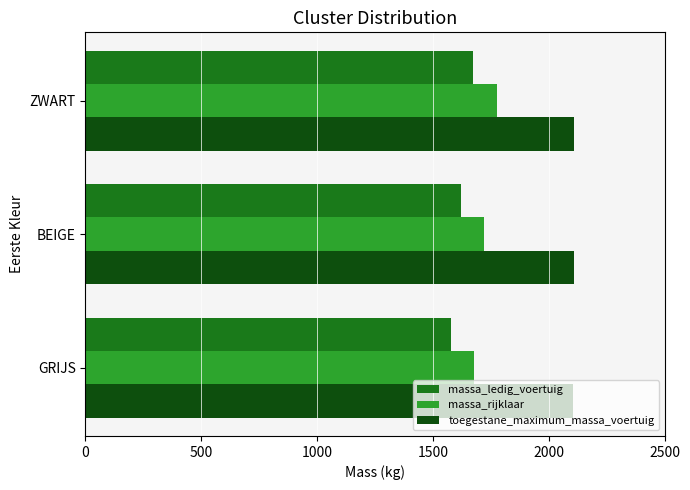

What is the spread (max minus min) of values at GRIJS?

523.3